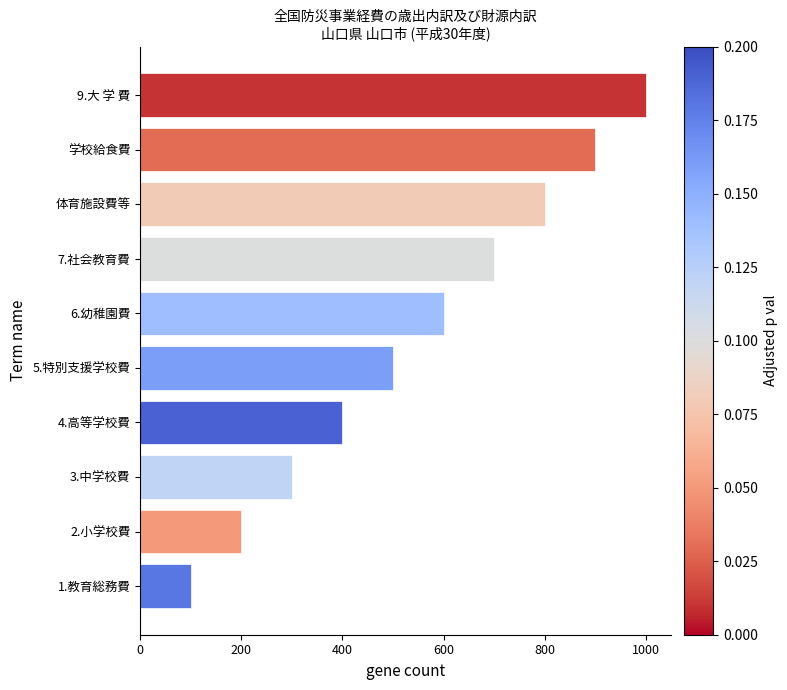

What is the greatest value displayed?

1000